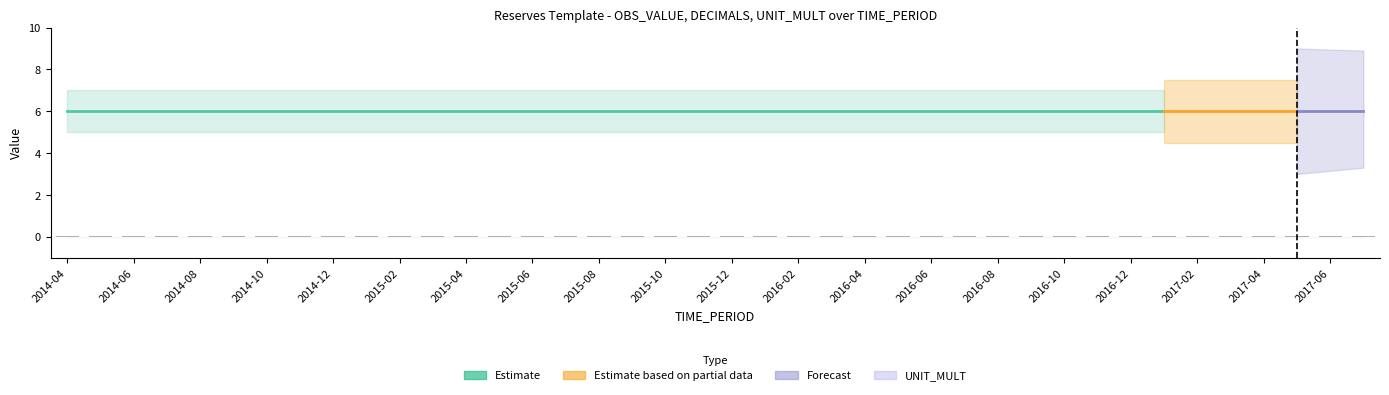

At which category is the sum across all series the highest?

2014-04